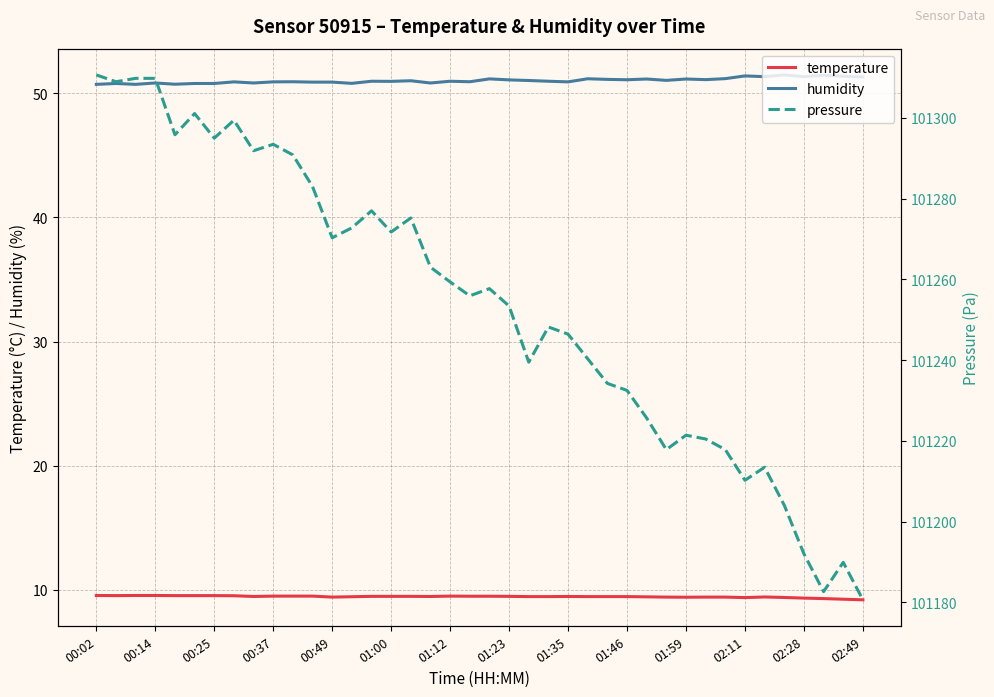

Is it true that humidity equals 51.0 at 01:00?

True